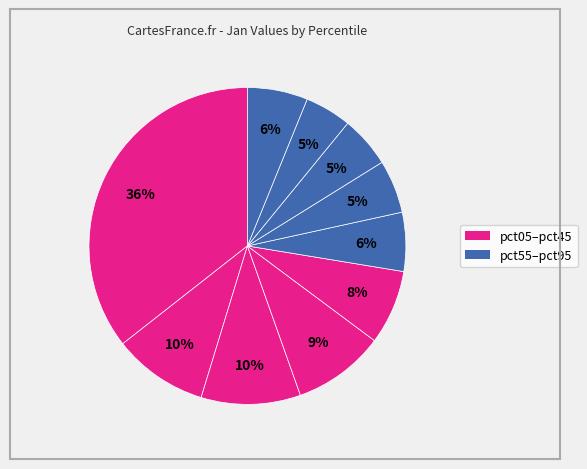

To the nearest percent, what is the difference between the largest and smallest slice percentages?

31%